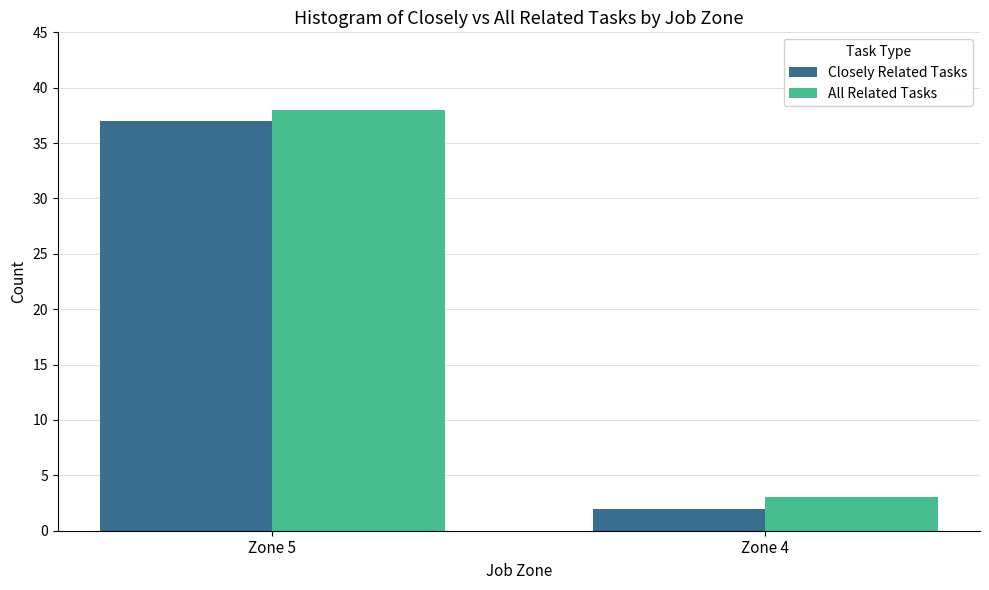

Which category has the highest value in the Closely Related Tasks series?

Zone 5